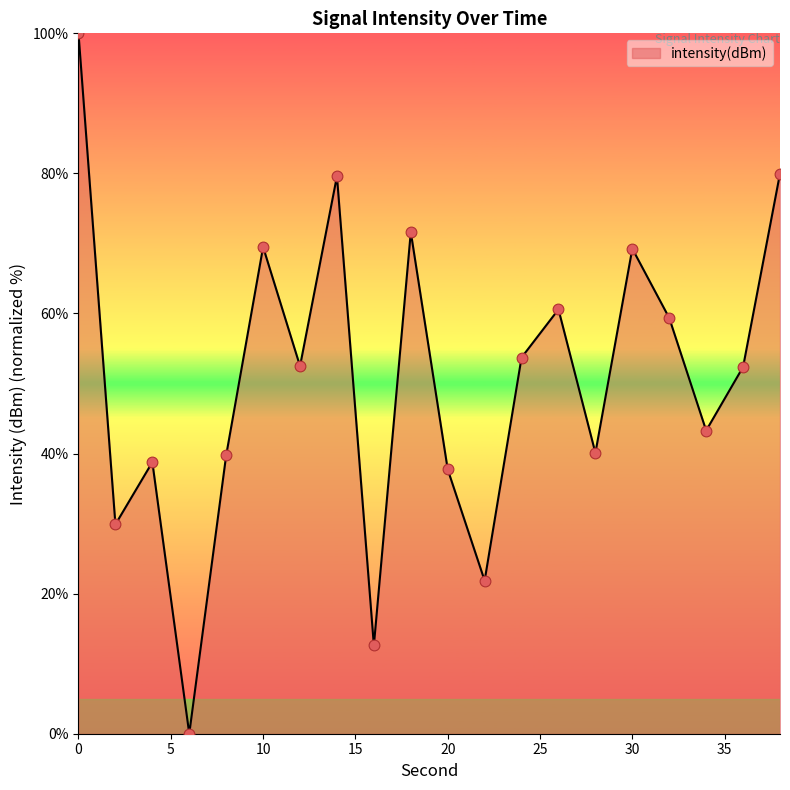

What is the greatest value displayed?

100.0